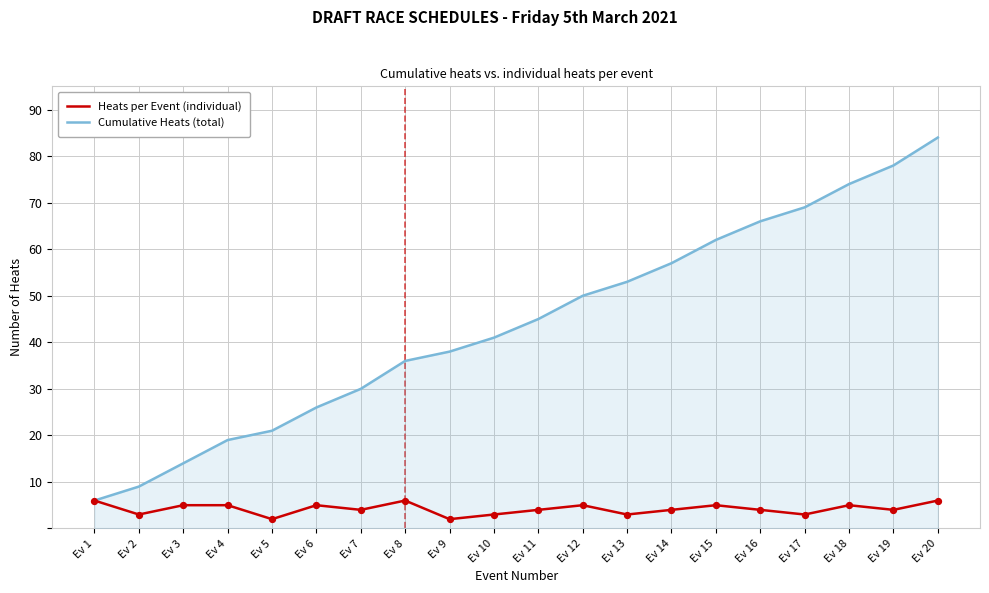

What are all the series names shown in the legend?

Heats per Event (individual), Cumulative Heats (total)